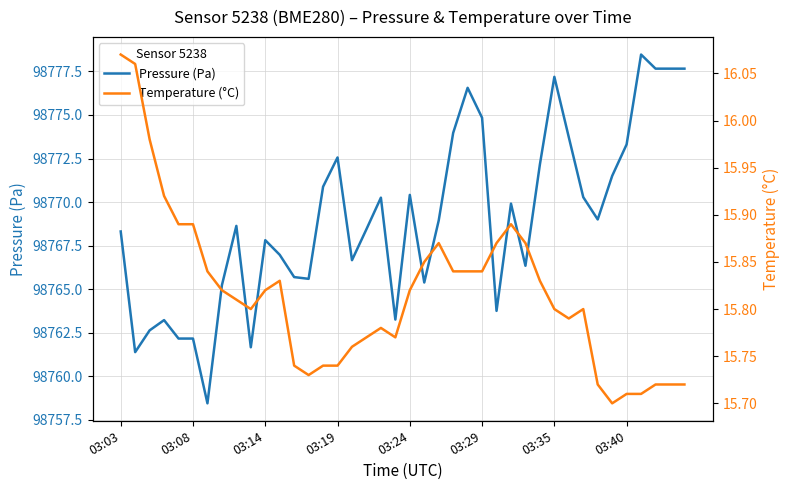

True or false: Temperature (°C) and Pressure (Pa) cross at least once.

False